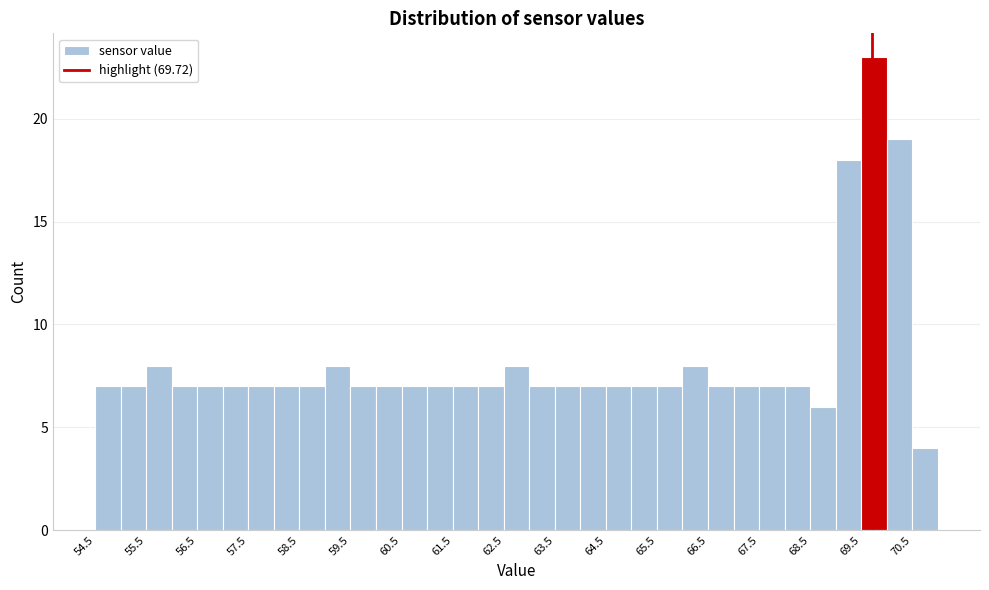

Over which range of the x-axis is the bar tallest?

69.5 to 70.0